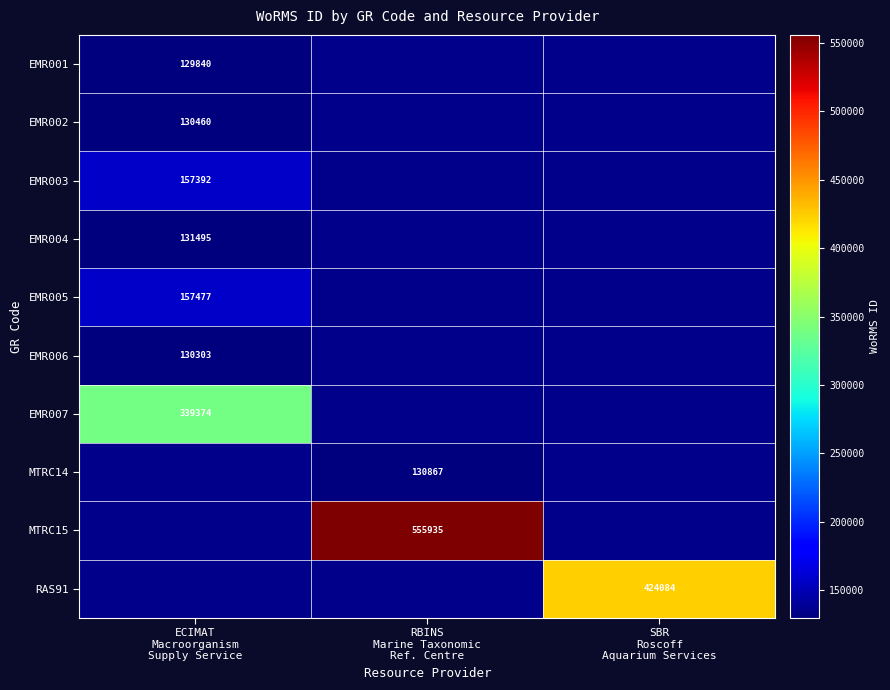

At which label does EMR005 reach its peak?

ECIMAT Macroorganism Supply Service